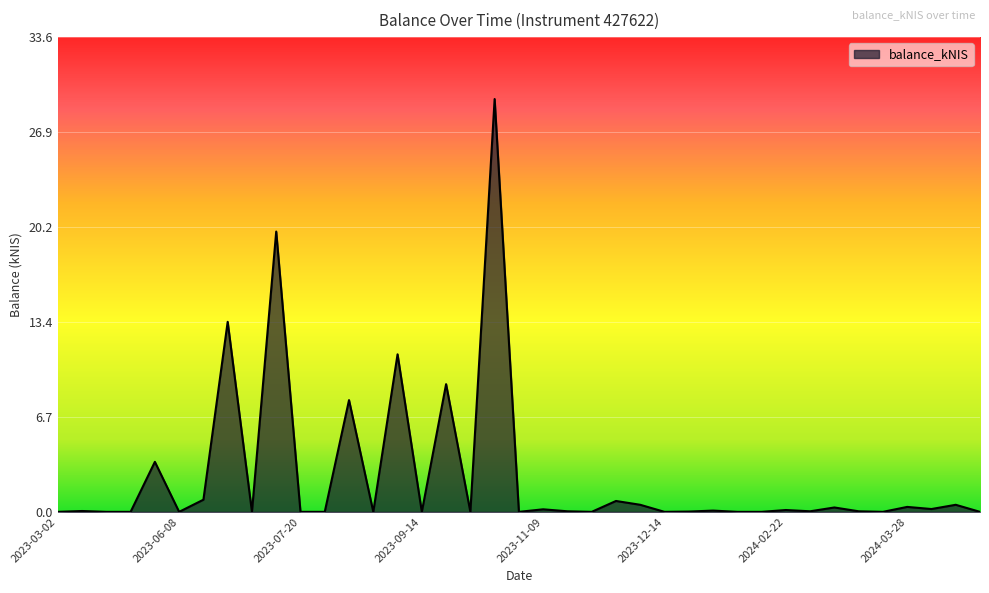

What is the difference between the maximum and minimum values?

29.2